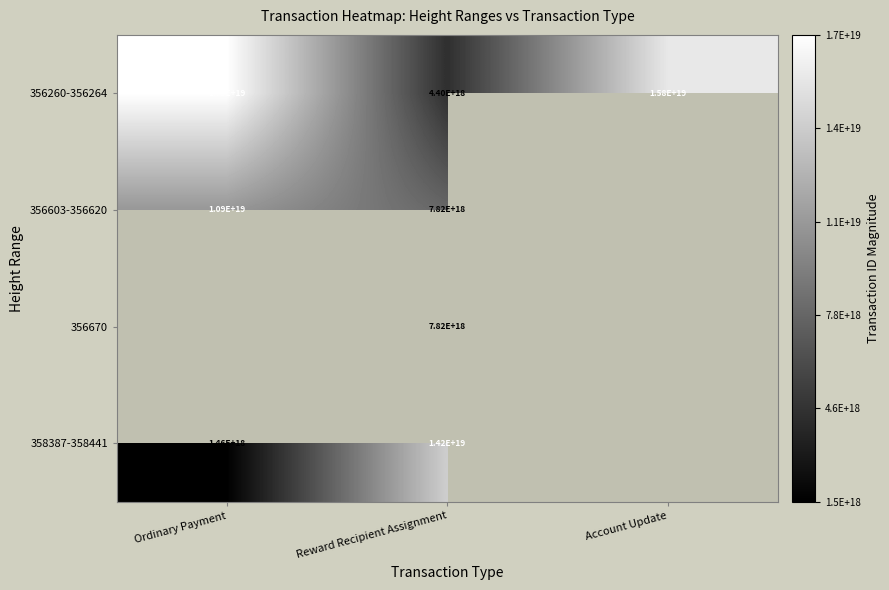

Rank the categories by 356260-356264 value from lowest to highest.

Reward Recipient Assignment, Account Update, Ordinary Payment